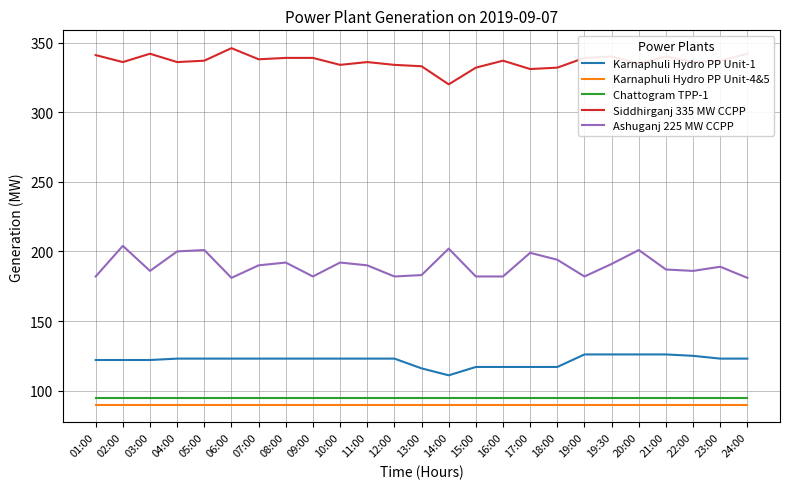

True or false: Chattogram TPP-1 and Siddhirganj 335 MW CCPP intersect in this chart.

False